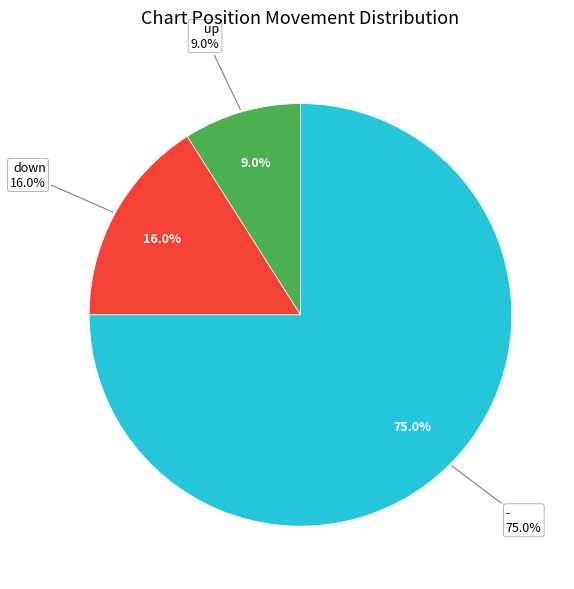

To the nearest percent, what percentage of the pie is up?

9%